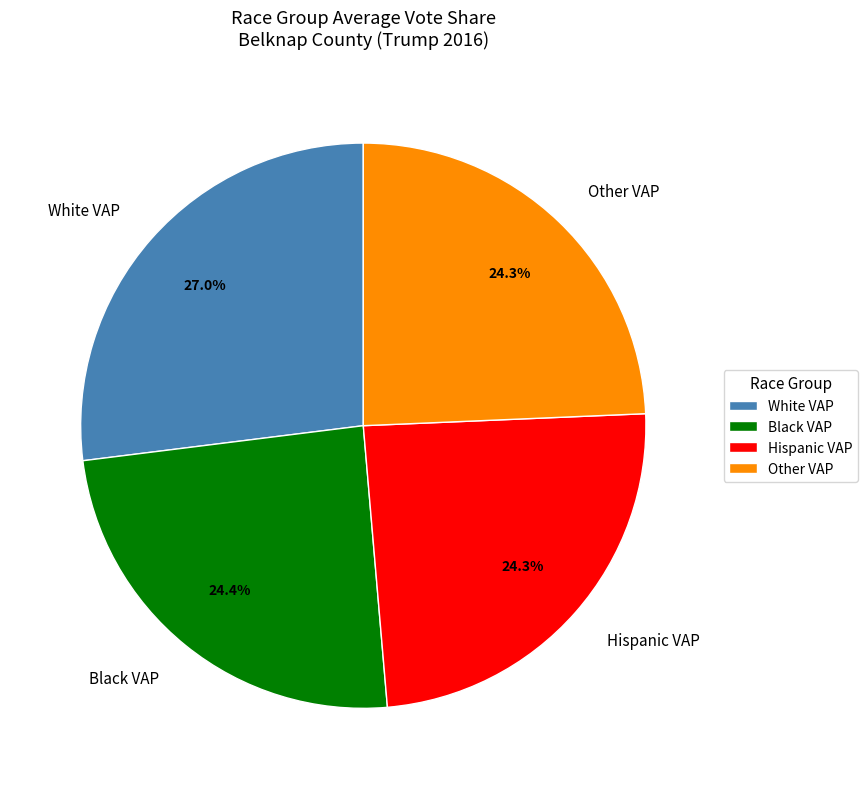

What portion of the pie excludes Other VAP?

75.7%